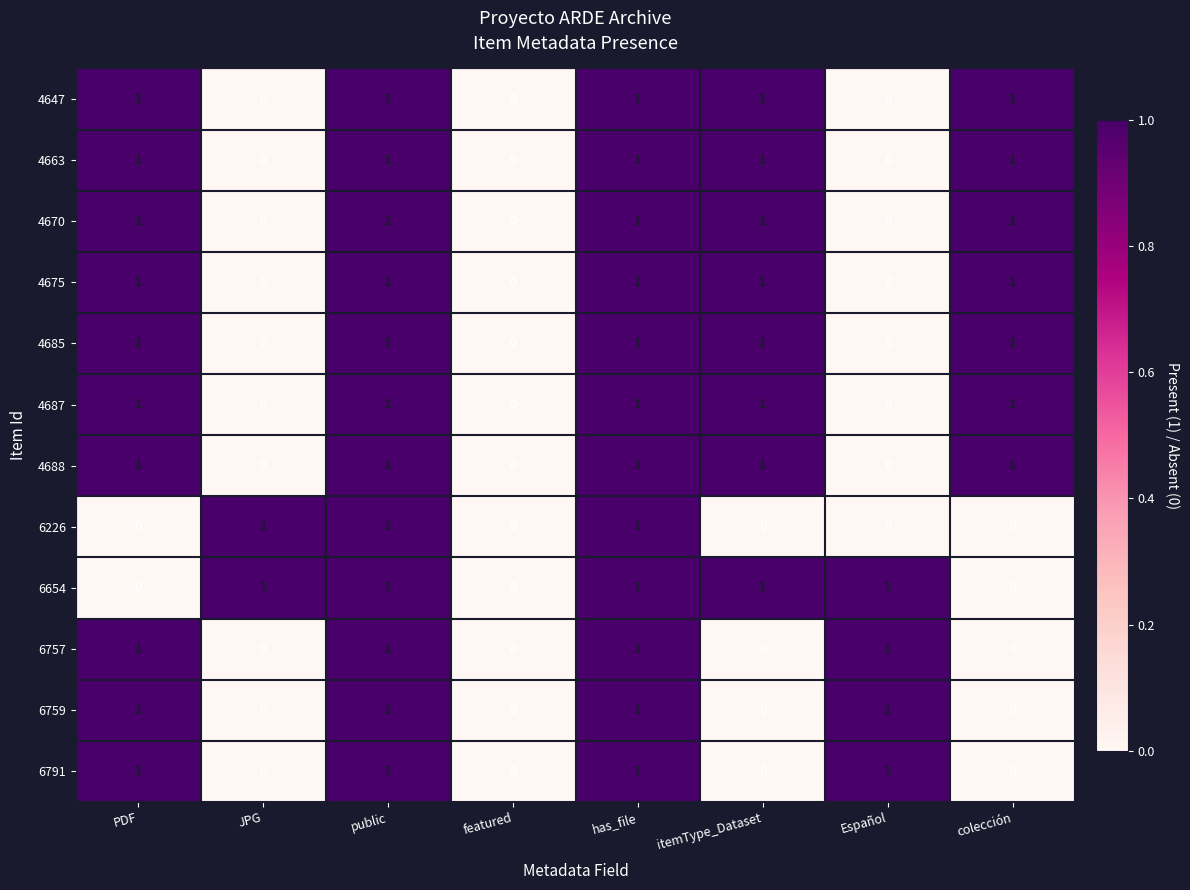

The 6759 series shows 1 at colección. True or false?

False